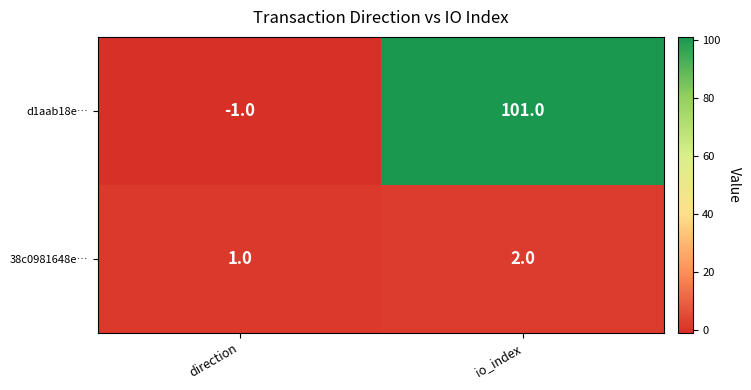

How many values in the 38c0981648e… series are below 2?

1